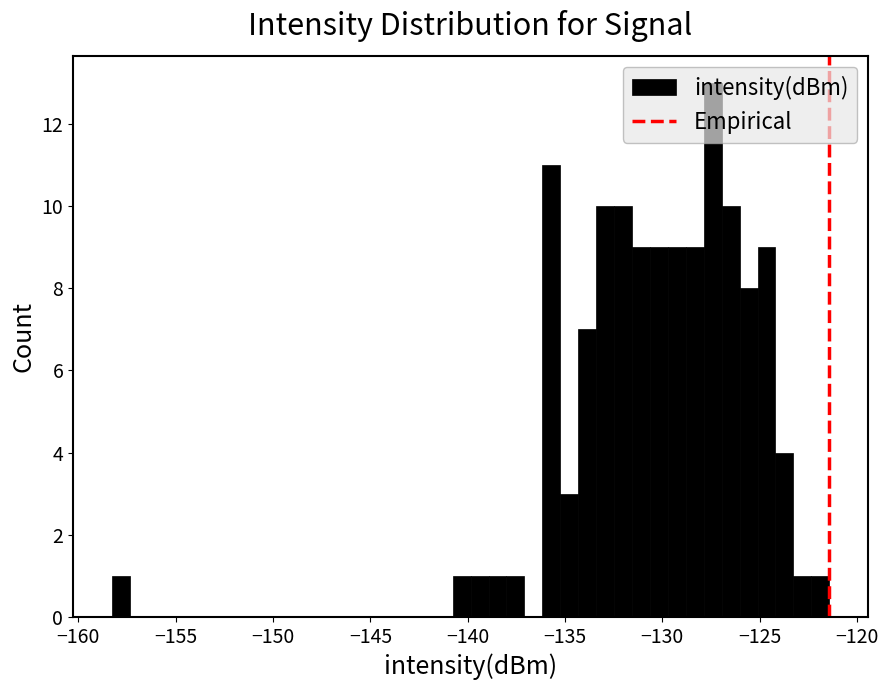

Read against the x-axis, roughly where is the centre of the tallest bar?

-127.5